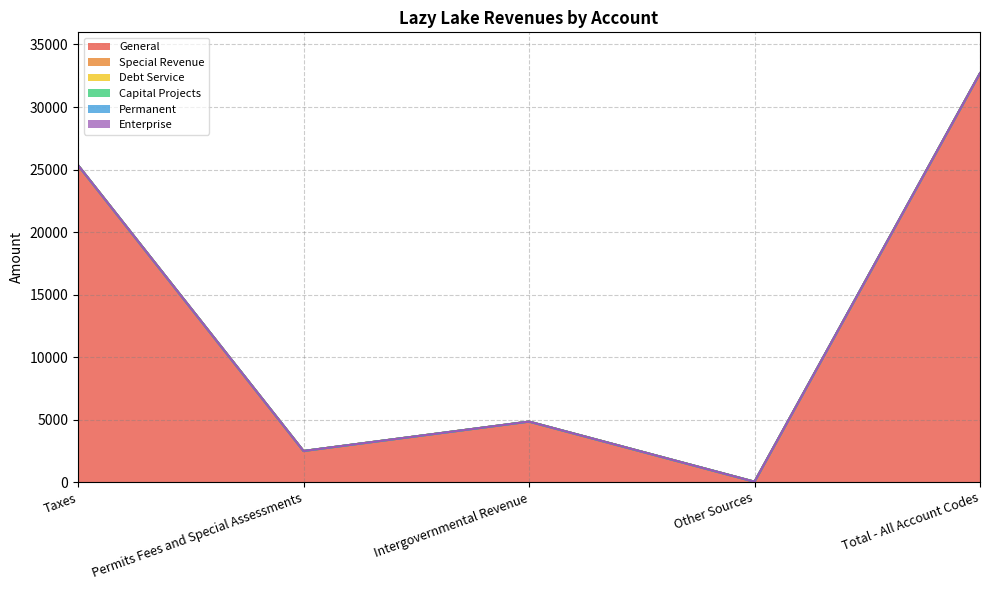

Between Other Sources and Permits Fees and Special Assessments, which is larger?

Permits Fees and Special Assessments